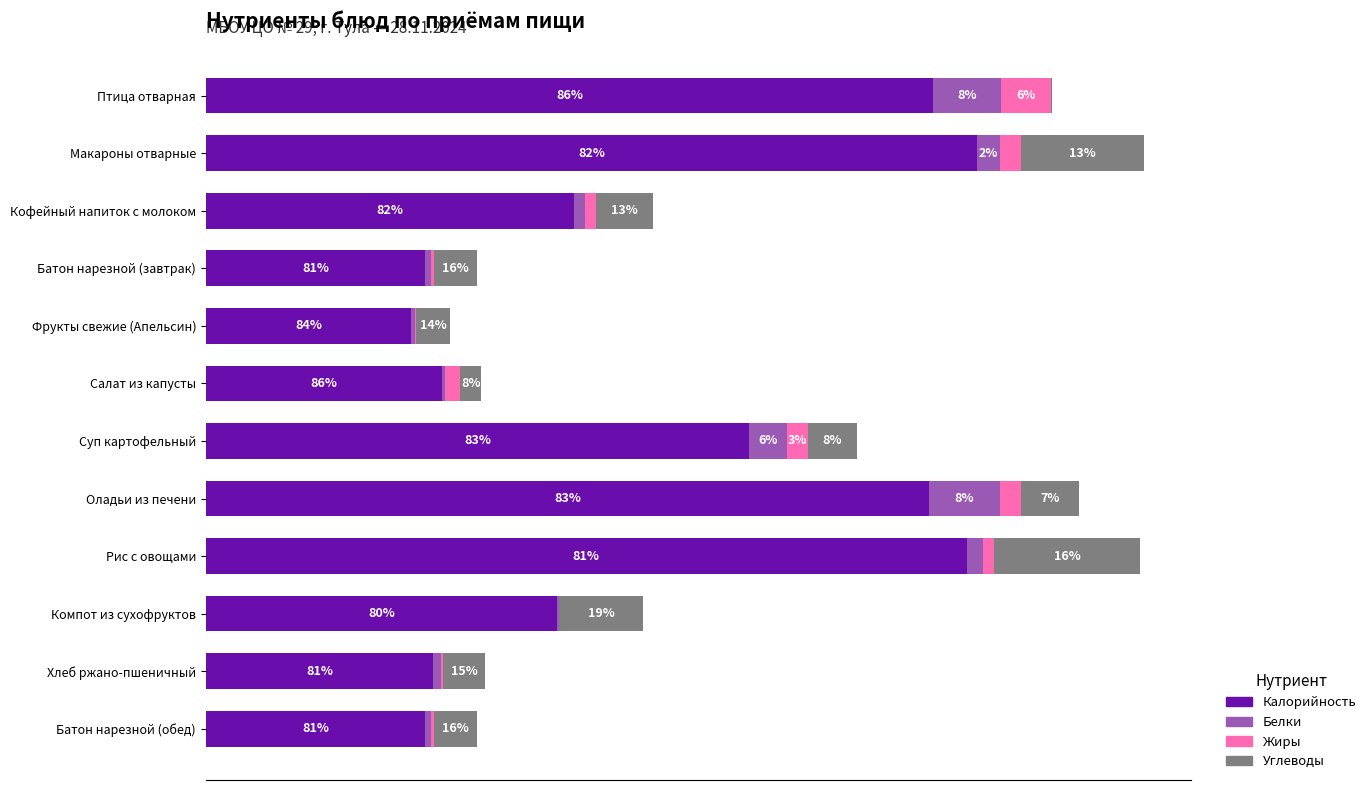

What are all the series names shown in the legend?

Калорийность, Белки, Жиры, Углеводы